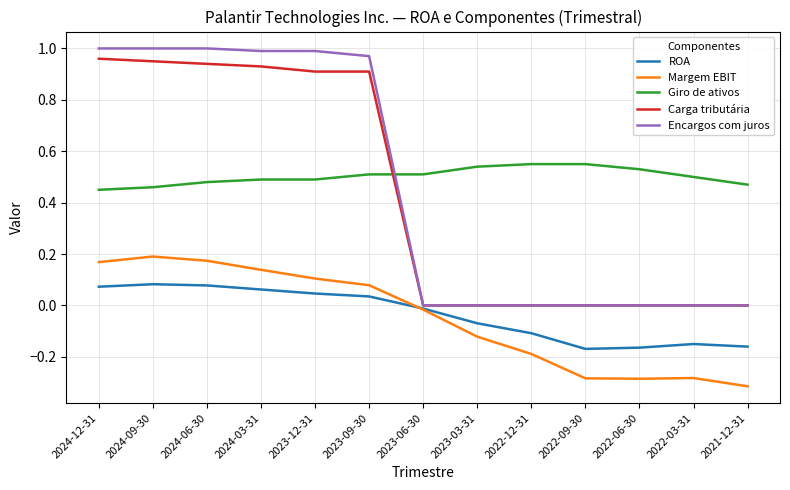

Between 2023-09-30 and 2022-06-30, which series saw the biggest shift?

Encargos com juros